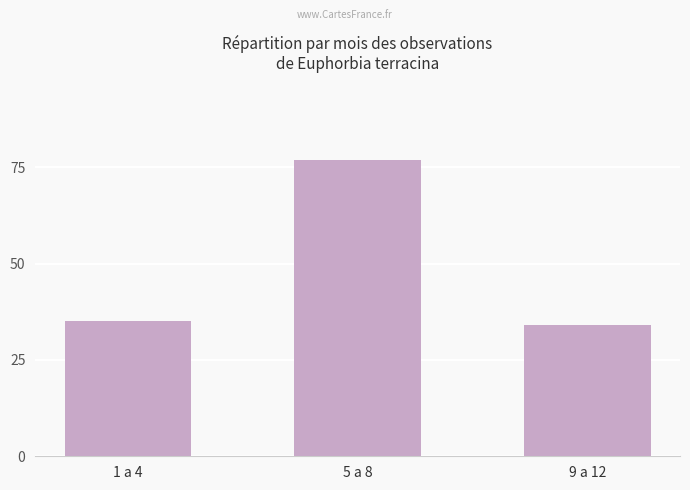

What is the label of the 2nd bar from the right?

5 a 8